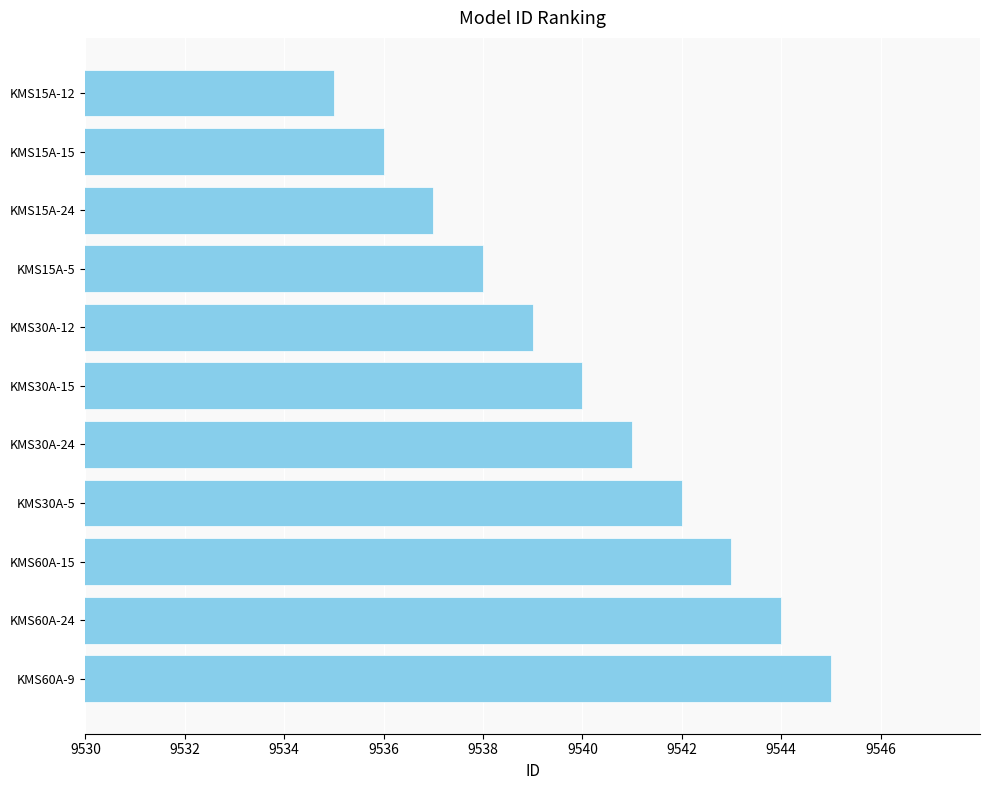

What is the sum of the values at KMS60A-9 and KMS60A-24?

19089